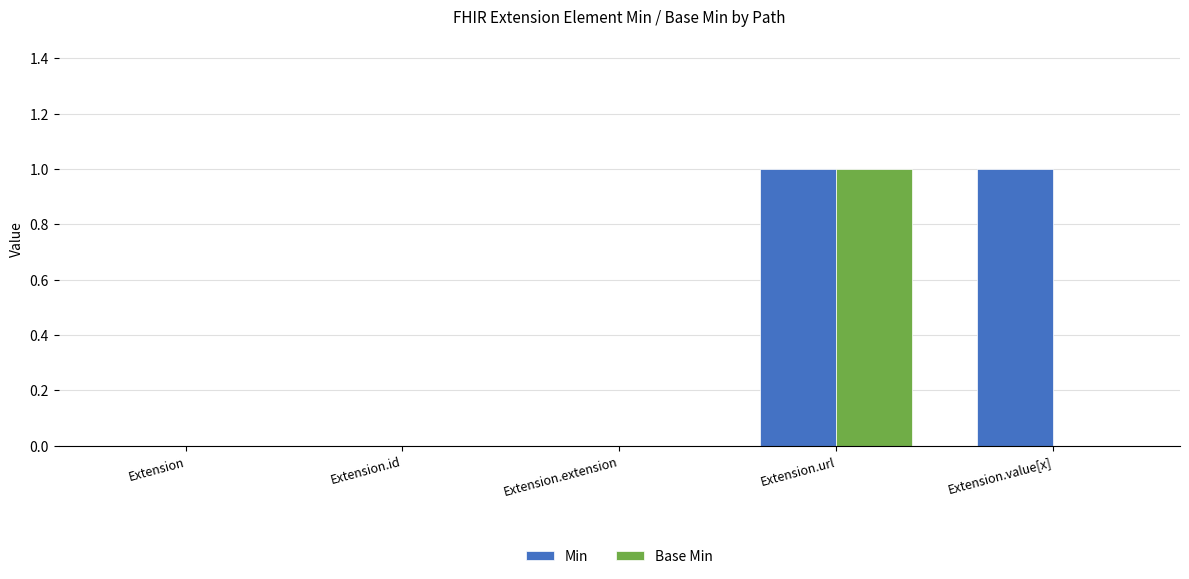

Which series changed the most between Extension.id and Extension.value[x]?

Min